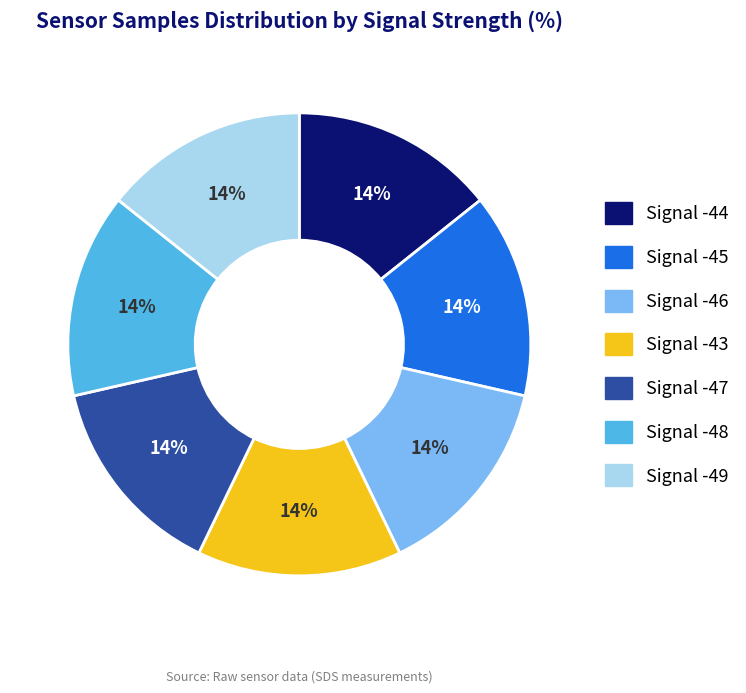

How many segments does this pie chart have?

7